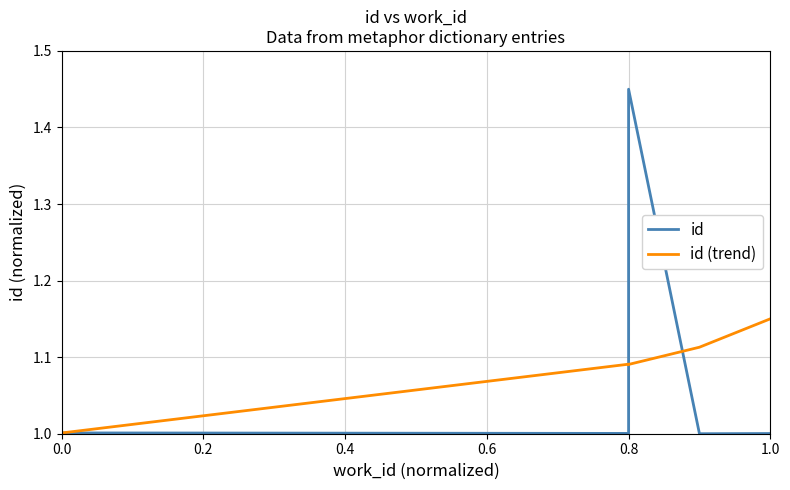

What is the value of the id point at the 5th from the left?

1.0